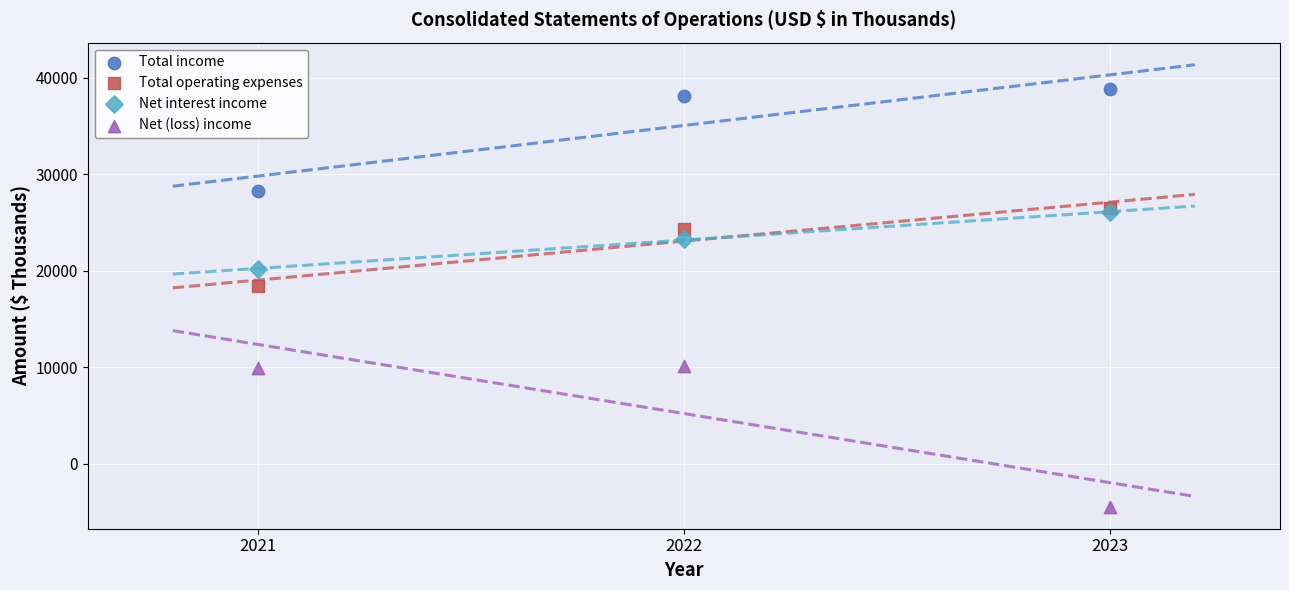

Which series contains the lowest Y value?

Net (loss) income